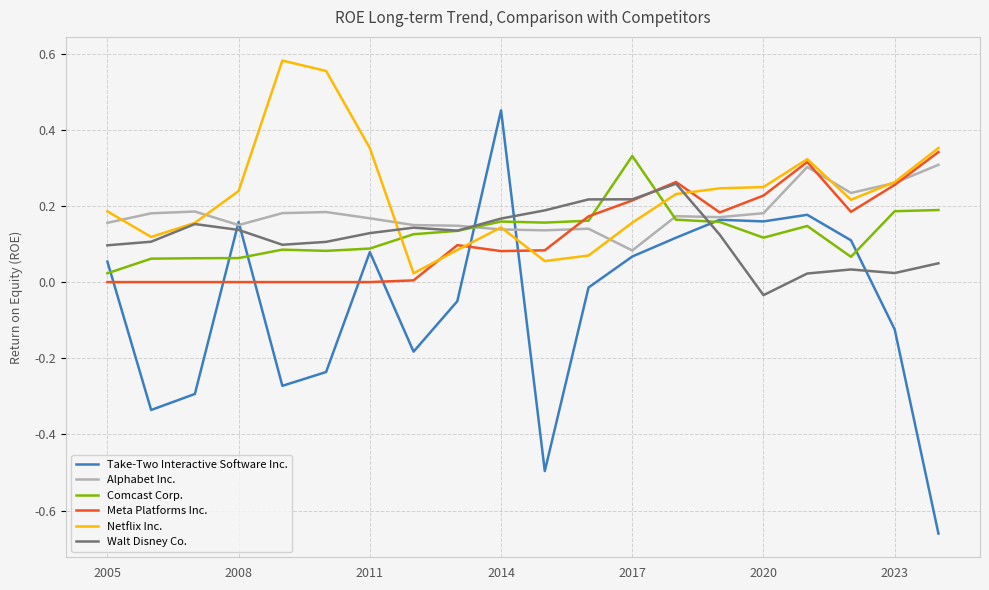

Which series has the largest range (max minus min)?

Take-Two Interactive Software Inc.